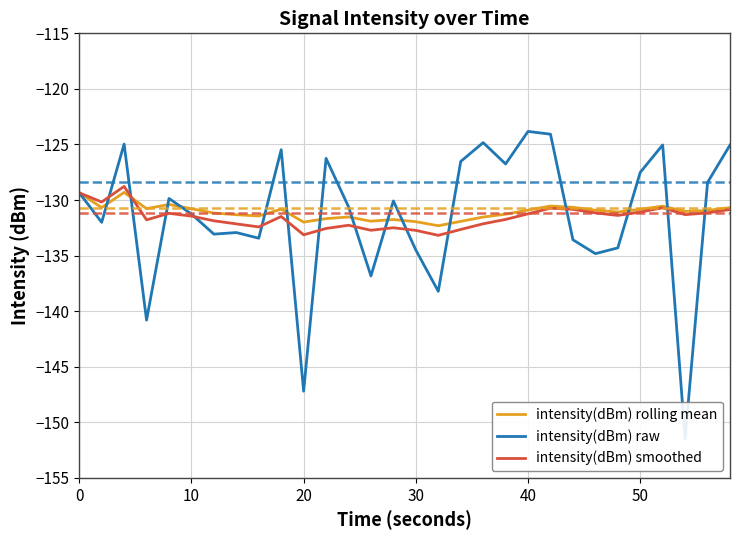

True or false: intensity(dBm) rolling mean and intensity(dBm) smoothed intersect in this chart.

True